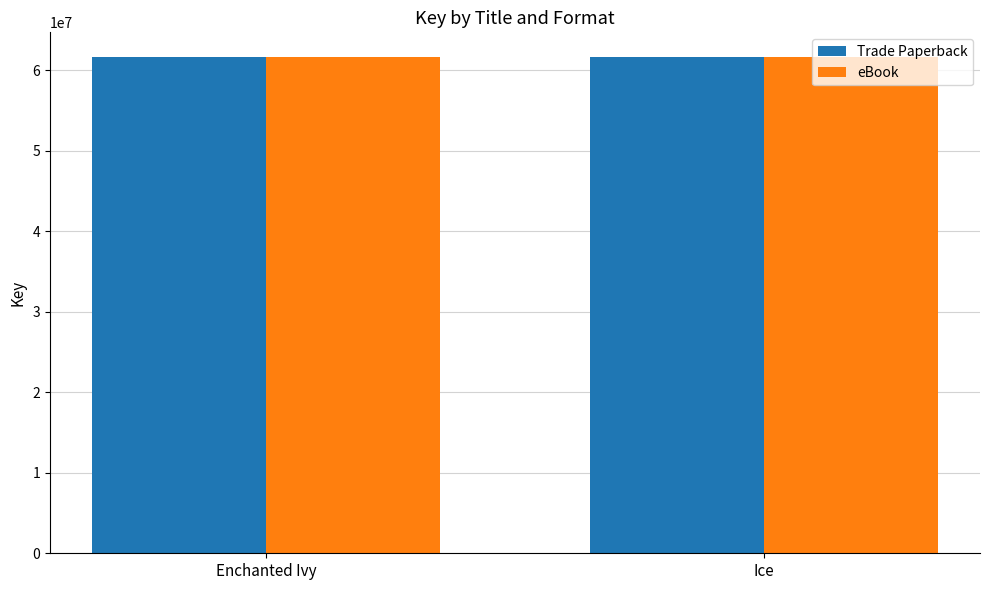

How many data points in Trade Paperback are less than 61650242?

1